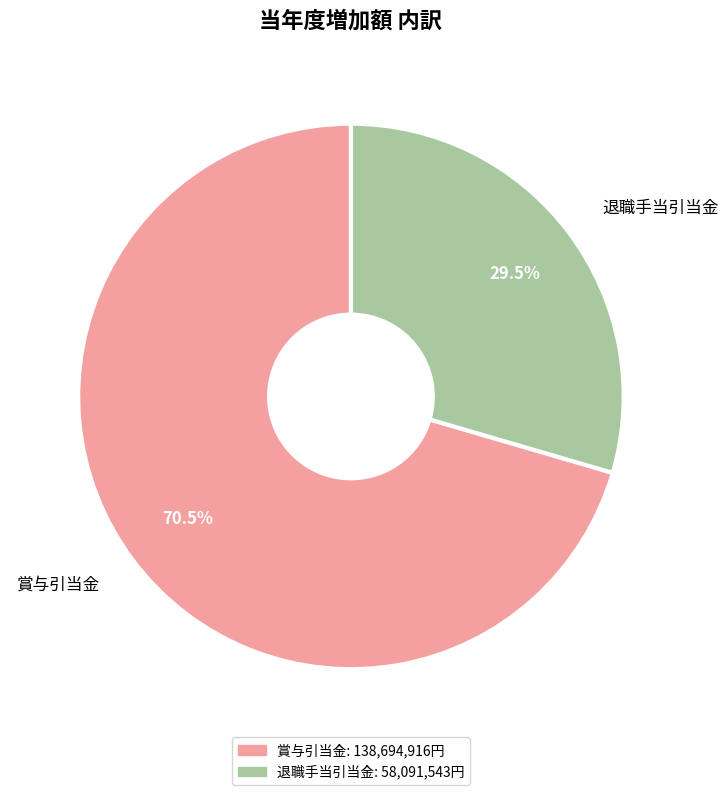

Which category has the biggest portion of the pie?

賞与引当金